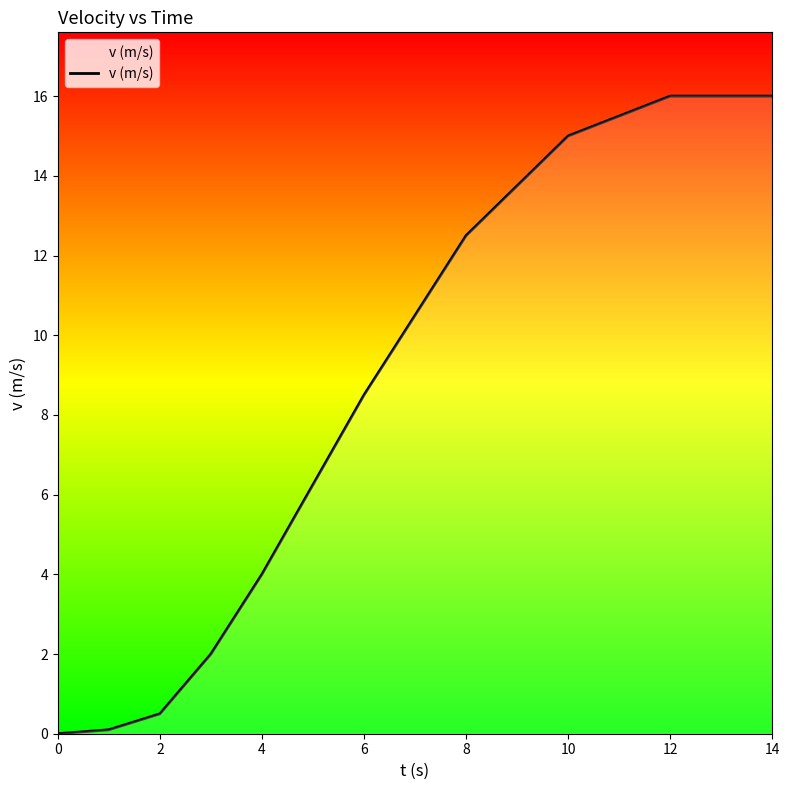

What is the greatest value displayed?

16.0